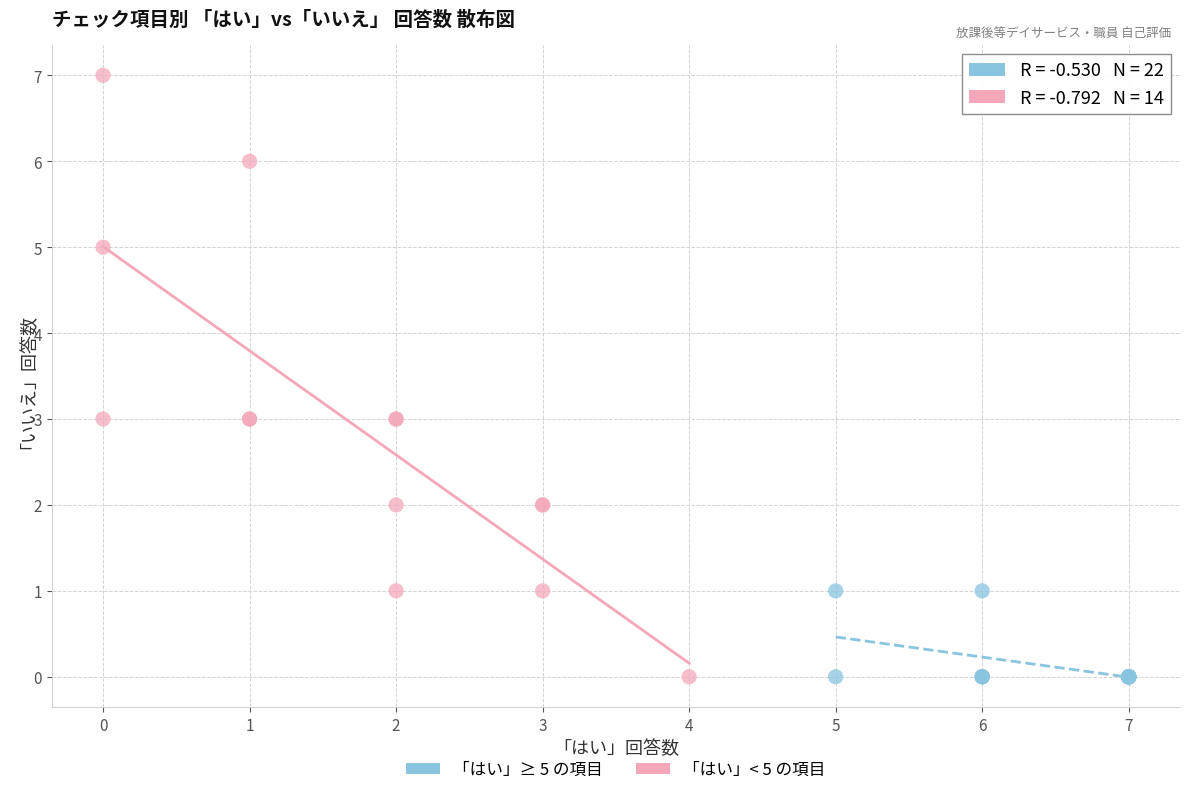

What are all the series names shown in the legend?

「はい」≥ 5 の項目, 「はい」< 5 の項目